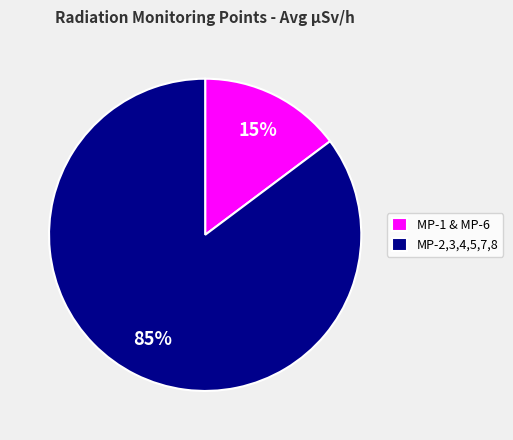

To the nearest percent, what is the difference between the largest and smallest slice percentages?

70%